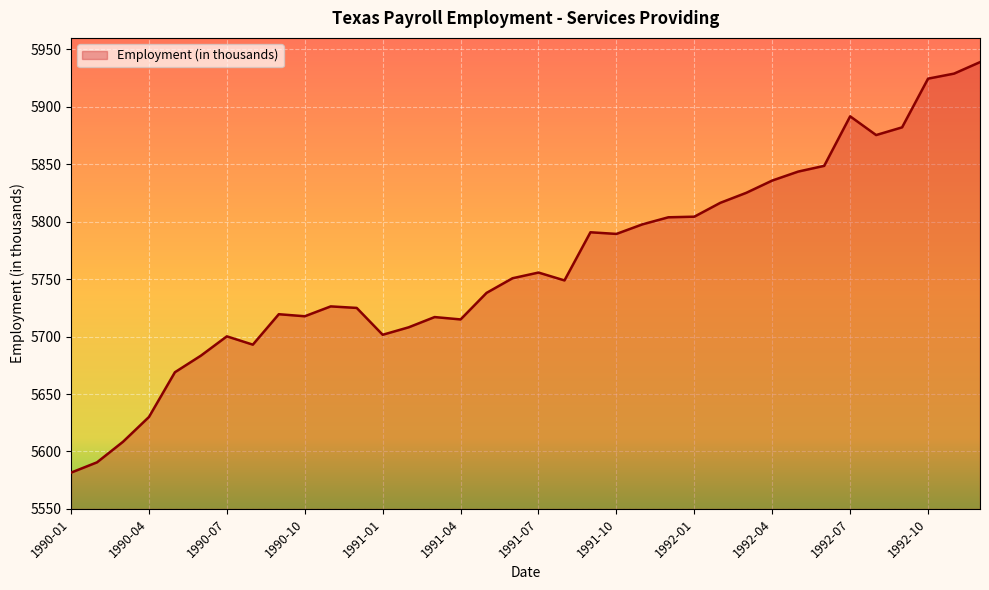

What is the smallest value displayed?

5581.6